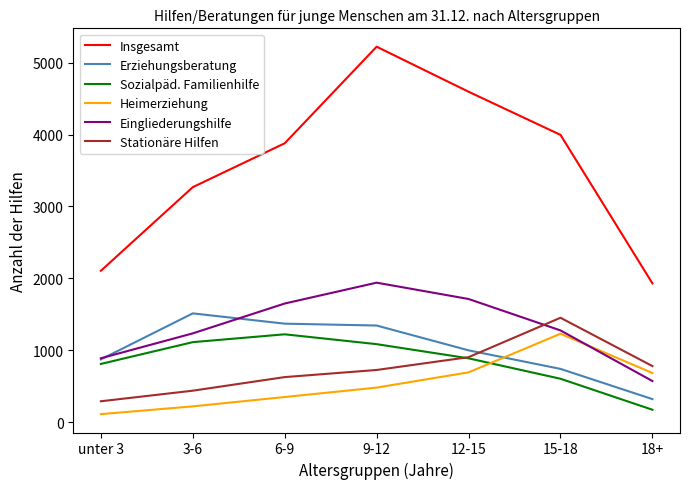

Does the chart display data point markers on the line(s)?

No